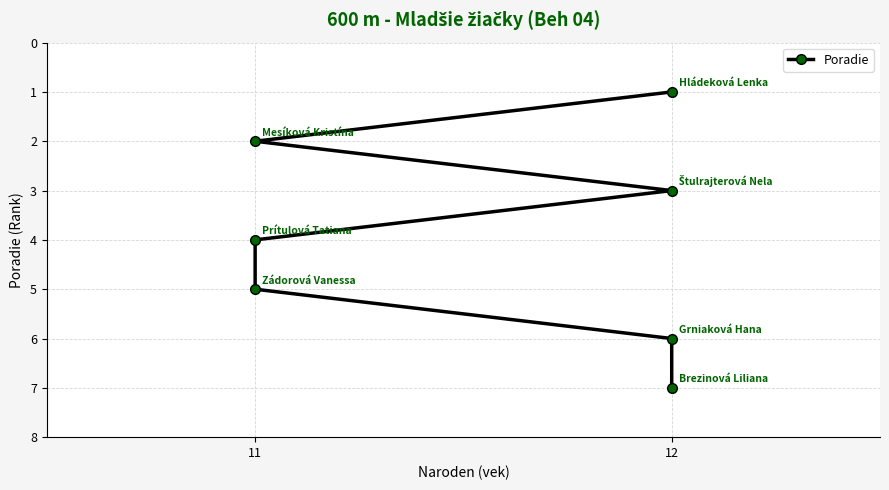

The value at 12 is 2. True or false?

False